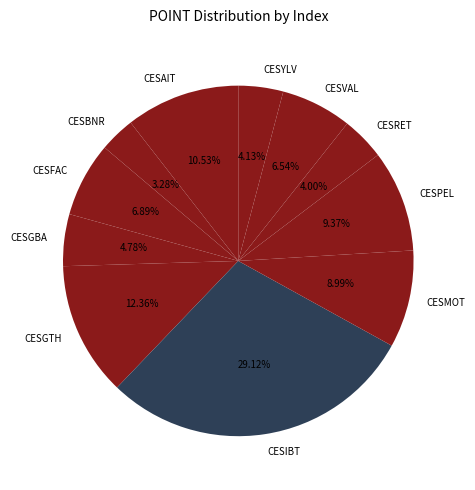

The CESYLV slice represents 4% of the pie. True or false?

True